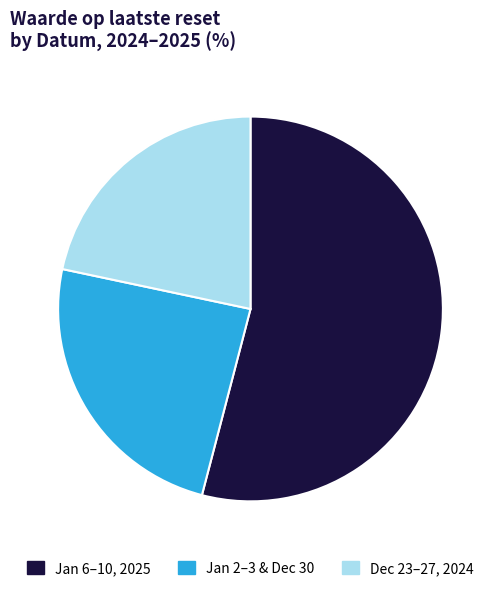

Is there a majority slice in this chart?

Yes